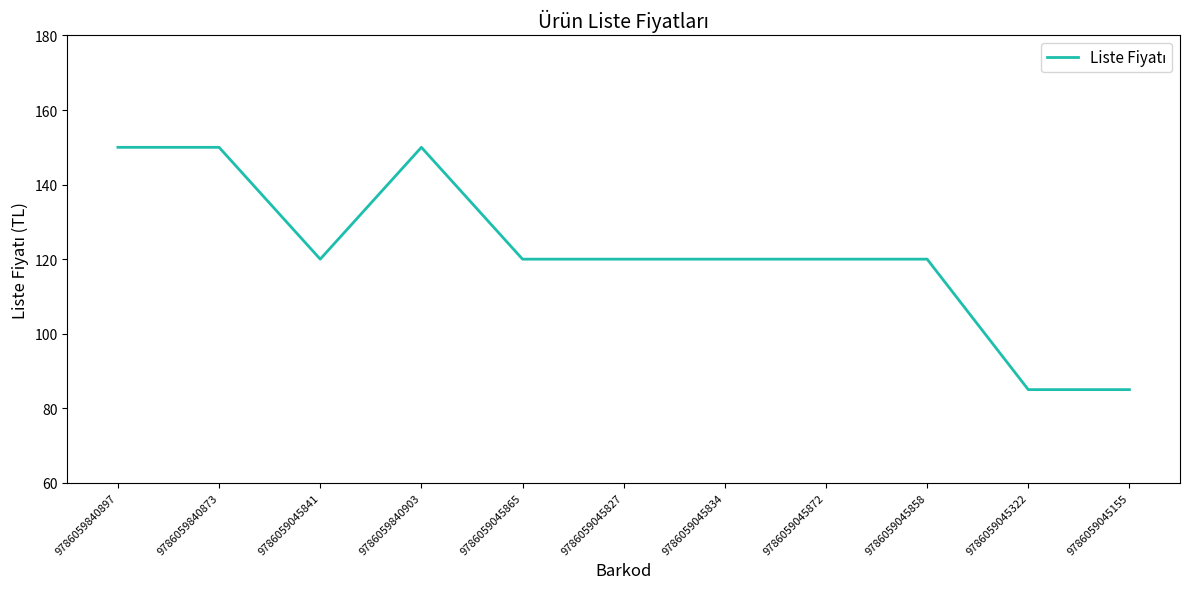

Where is the first local minimum?

9786059045841